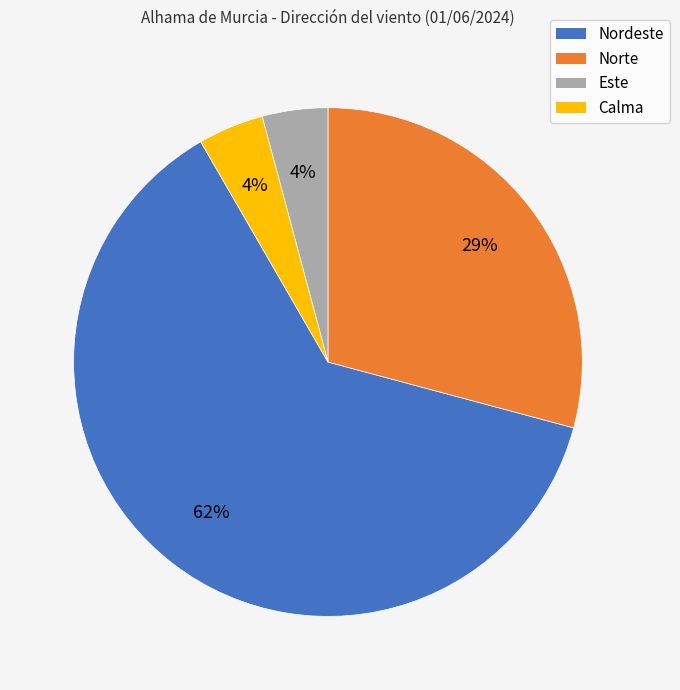

To the nearest percent, what is the average slice percentage?

25%